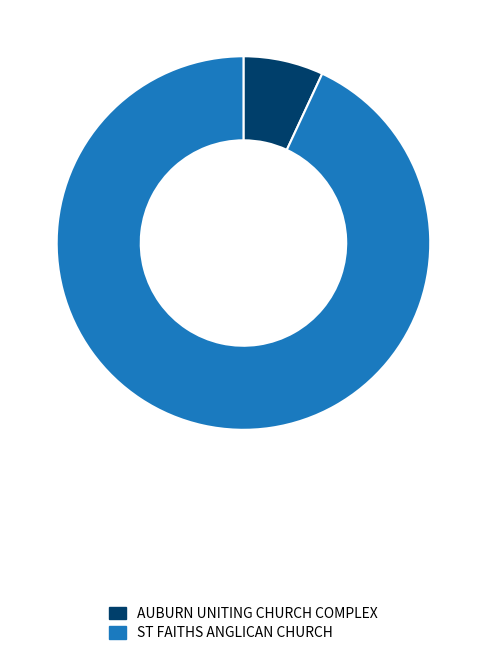

Is there a majority slice in this chart?

Yes